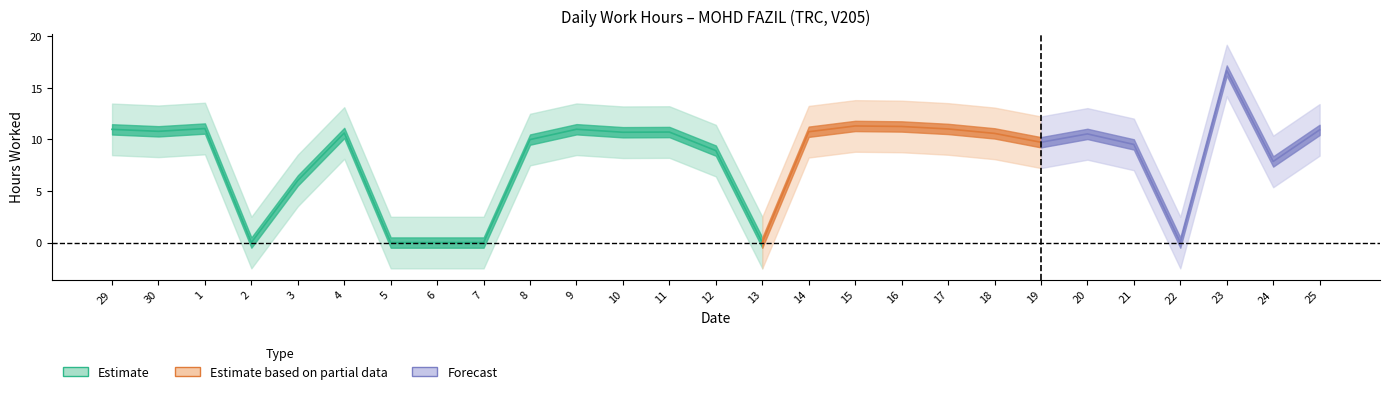

Does the chart have visible grid lines?

No